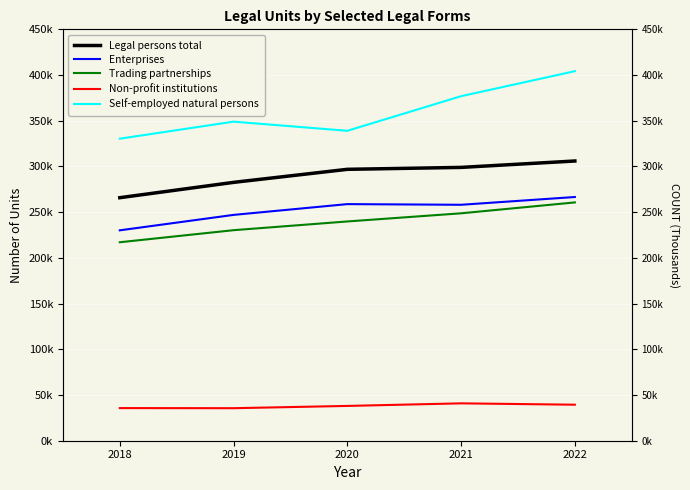

What is the average value of the Enterprises series?

252130